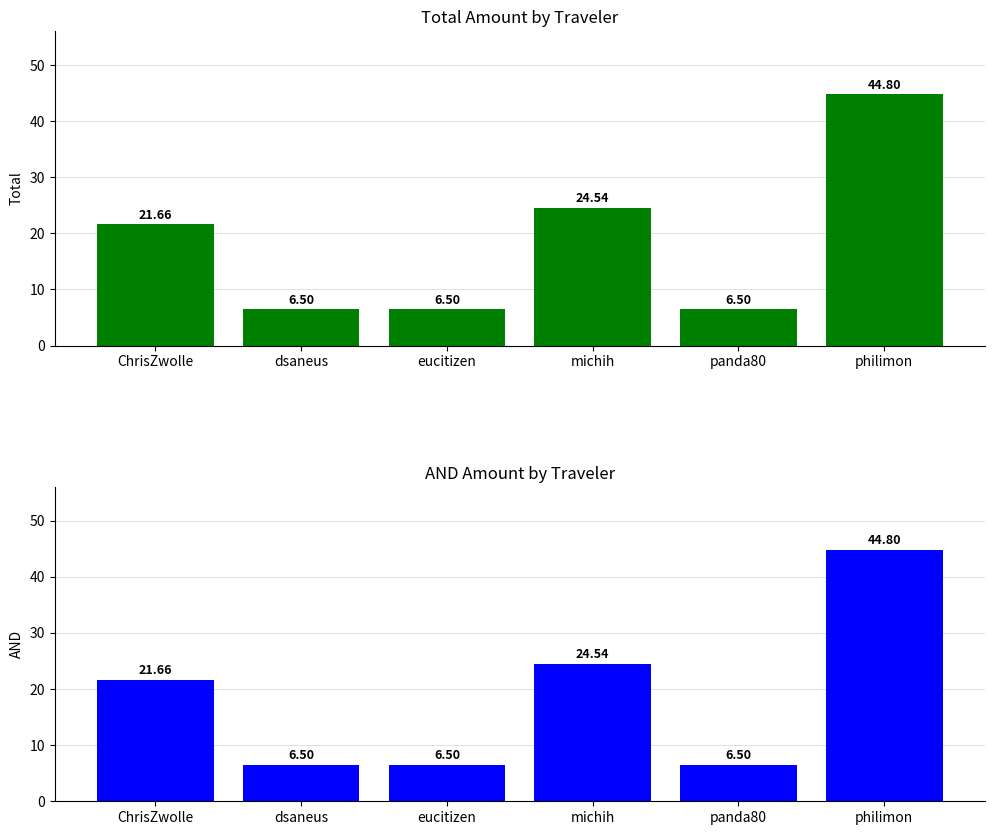

Count the number of data series in this chart.

2